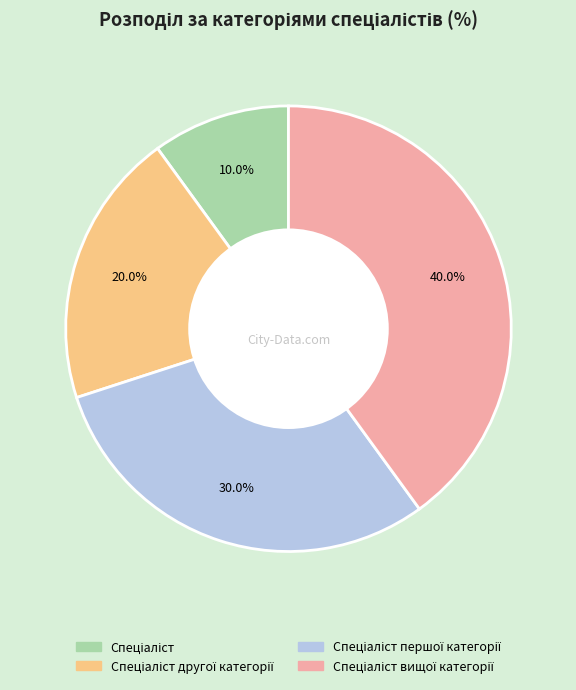

Is there a majority slice in this chart?

No